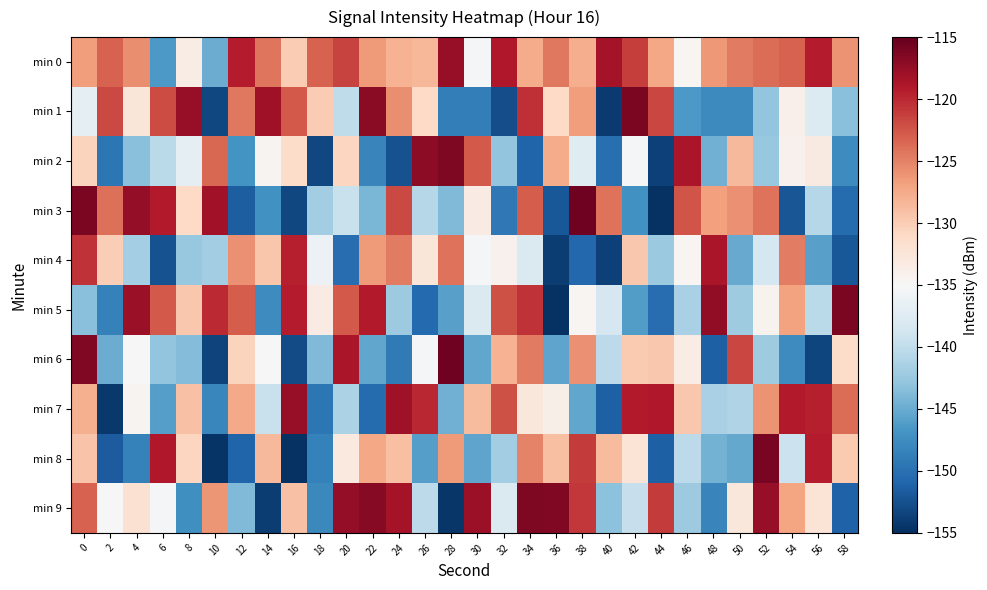

Reading left to right, list all the values displayed in this chart.

min 0: 0=-126.6	2=-123.3	4=-125.8	6=-146.5	8=-133.6	10=-144.9	12=-119.3	14=-124.3	16=-130.0	18=-123.1	20=-121.5	22=-126.5	24=-128.1	26=-128.3	28=-117.6	30=-135.2	32=-119.1	34=-127.6	36=-124.5	38=-127.7	40=-118.4	42=-121.2	44=-127.3	46=-134.6	48=-126.3	50=-124.6	52=-123.9	54=-123.3	56=-119.3	58=-126.0
min 1: 0=-136.9	2=-121.8	4=-132.6	6=-122.0	8=-117.6	10=-153.1	12=-124.4	14=-118.0	16=-122.7	18=-129.9	20=-140.0	22=-117.0	24=-125.7	26=-131.1	28=-148.8	30=-148.8	32=-152.7	34=-120.4	36=-131.0	38=-126.7	40=-154.2	42=-116.2	44=-121.7	46=-146.5	48=-147.7	50=-147.7	52=-142.8	54=-134.0	56=-137.7	58=-143.4
min 2: 0=-130.5	2=-149.4	4=-143.3	6=-140.3	8=-136.8	10=-123.6	12=-147.0	14=-134.4	16=-131.3	18=-153.1	20=-130.7	22=-148.2	24=-152.4	26=-117.0	28=-116.4	30=-122.7	32=-142.8	34=-151.1	36=-127.6	38=-137.4	40=-150.1	42=-135.2	44=-153.6	46=-118.6	48=-144.6	50=-128.5	52=-142.5	54=-134.2	56=-133.1	58=-147.6
min 3: 0=-116.2	2=-124.0	4=-117.4	6=-119.2	8=-131.1	10=-118.1	12=-151.5	14=-147.2	16=-153.2	18=-142.0	20=-139.5	22=-144.1	24=-121.9	26=-140.7	28=-143.8	30=-133.3	32=-149.4	34=-122.9	36=-152.0	38=-115.5	40=-124.1	42=-147.1	44=-154.8	46=-122.4	48=-126.7	50=-125.8	52=-124.1	54=-152.0	56=-140.7	58=-150.4
min 4: 0=-120.5	2=-130.1	4=-141.8	6=-152.5	8=-142.6	10=-142.0	12=-125.8	14=-129.5	16=-119.5	18=-136.1	20=-150.2	22=-126.5	24=-124.6	26=-132.5	28=-124.2	30=-135.2	32=-134.1	34=-137.9	36=-154.0	38=-150.7	40=-153.7	42=-129.5	44=-142.4	46=-134.7	48=-118.7	50=-145.0	52=-138.6	54=-124.8	56=-145.8	58=-151.9
min 5: 0=-143.4	2=-148.6	4=-117.8	6=-122.7	8=-129.7	10=-120.1	12=-122.9	14=-147.5	16=-119.3	18=-133.4	20=-122.7	22=-119.2	24=-142.3	26=-150.6	28=-145.9	30=-137.9	32=-122.3	34=-120.6	36=-154.7	38=-134.6	40=-138.3	42=-146.1	44=-150.2	46=-141.5	48=-117.3	50=-142.1	52=-134.2	54=-126.9	56=-140.5	58=-116.1
min 6: 0=-116.5	2=-144.9	4=-135.1	6=-143.0	8=-143.6	10=-153.5	12=-130.6	14=-134.9	16=-152.9	18=-143.9	20=-118.7	22=-145.4	24=-149.2	26=-135.4	28=-115.6	30=-145.3	32=-128.1	34=-124.5	36=-145.5	38=-125.9	40=-140.3	42=-129.7	44=-129.7	46=-133.6	48=-151.4	50=-121.6	52=-142.2	54=-147.5	56=-153.4	58=-131.4
min 7: 0=-127.9	2=-154.3	4=-134.5	6=-145.9	8=-129.2	10=-148.0	12=-127.4	14=-139.5	16=-117.5	18=-149.5	20=-141.4	22=-150.5	24=-118.0	26=-119.9	28=-144.7	30=-128.6	32=-122.3	34=-132.8	36=-133.8	38=-145.3	40=-151.3	42=-119.1	44=-119.0	46=-129.7	48=-141.4	50=-141.0	52=-126.0	54=-119.1	56=-119.5	58=-123.8
min 8: 0=-129.3	2=-151.6	4=-148.5	6=-119.1	8=-130.7	10=-154.6	12=-150.9	14=-128.5	16=-154.8	18=-148.6	20=-133.1	22=-127.3	24=-128.9	26=-146.0	28=-126.5	30=-145.5	32=-142.0	34=-125.1	36=-129.0	38=-121.0	40=-128.7	42=-132.3	44=-151.3	46=-140.3	48=-144.4	50=-145.2	52=-116.1	54=-139.3	56=-119.3	58=-129.8
min 9: 0=-123.2	2=-134.9	4=-131.9	6=-135.3	8=-147.2	10=-126.1	12=-143.8	14=-154.0	16=-129.2	18=-147.9	20=-117.4	22=-116.8	24=-118.4	26=-140.2	28=-154.4	30=-117.9	32=-137.9	34=-116.3	36=-116.5	38=-120.9	40=-143.2	42=-139.6	44=-121.0	46=-142.3	48=-148.2	50=-132.7	52=-117.6	54=-127.2	56=-132.2	58=-151.1